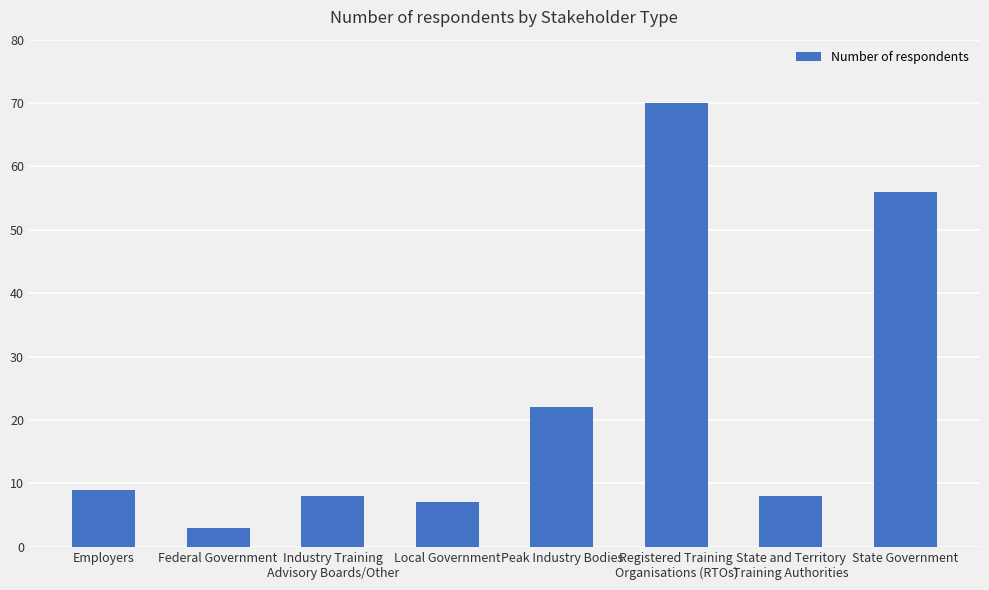

The chart shows a value of 3 at State and Territory
Training Authorities. True or false?

False